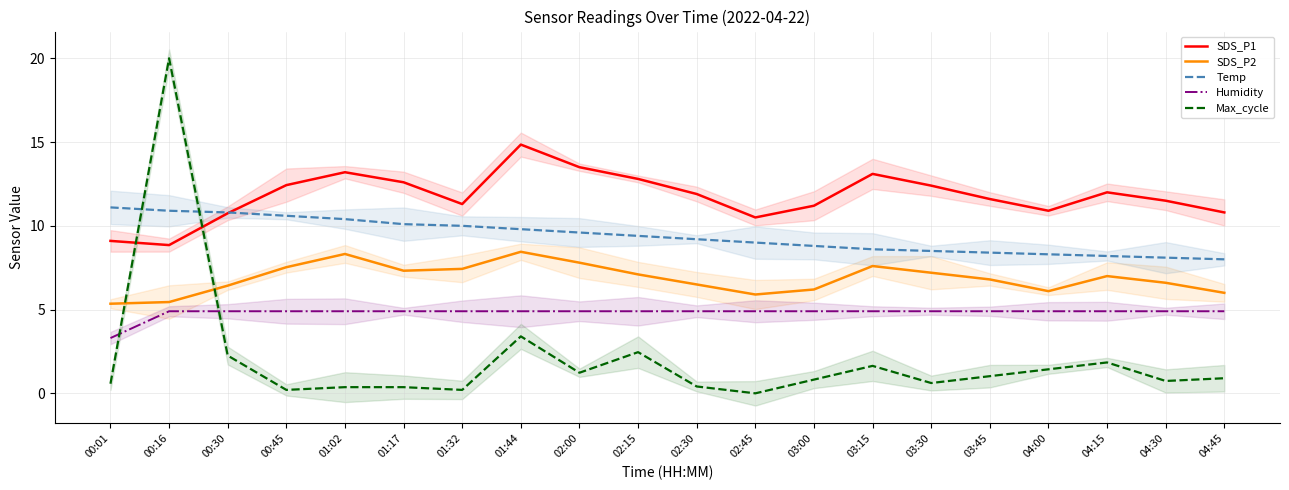

What is the difference between the maximum and minimum values in the SDS_P2 series?

3.1